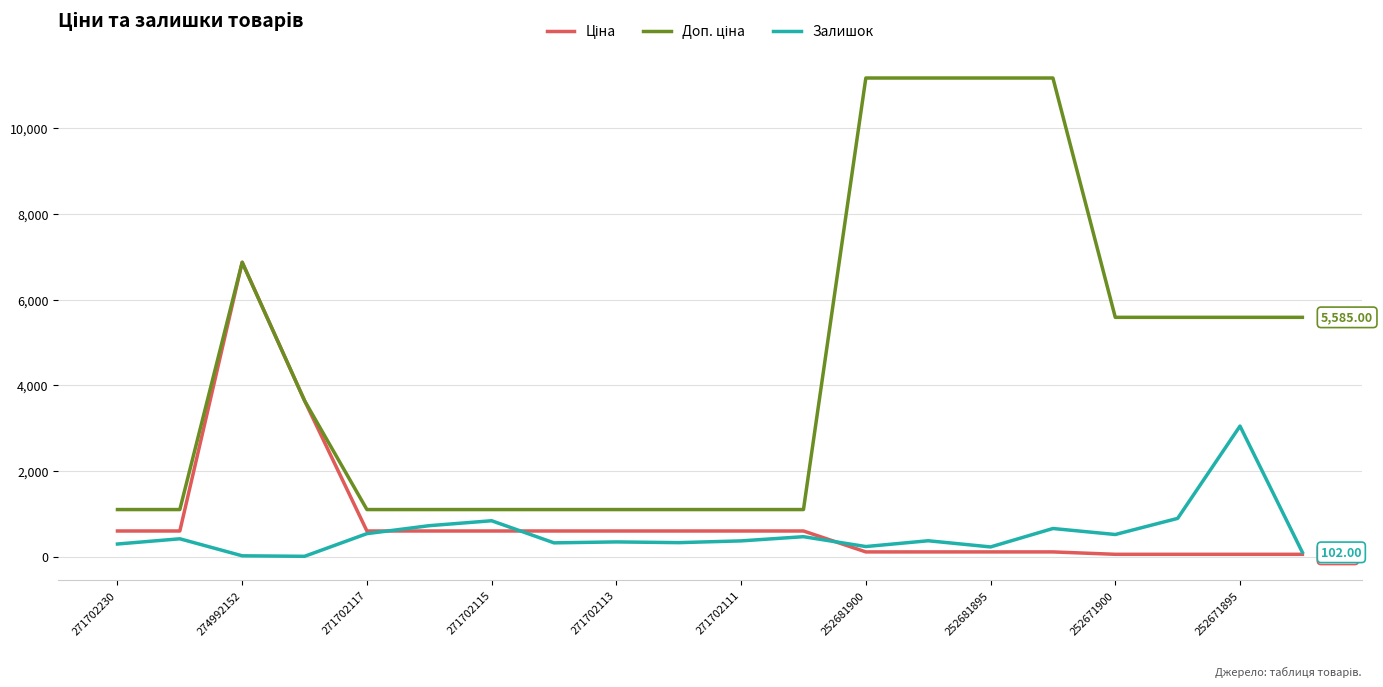

How many lines are shown in the chart?

3